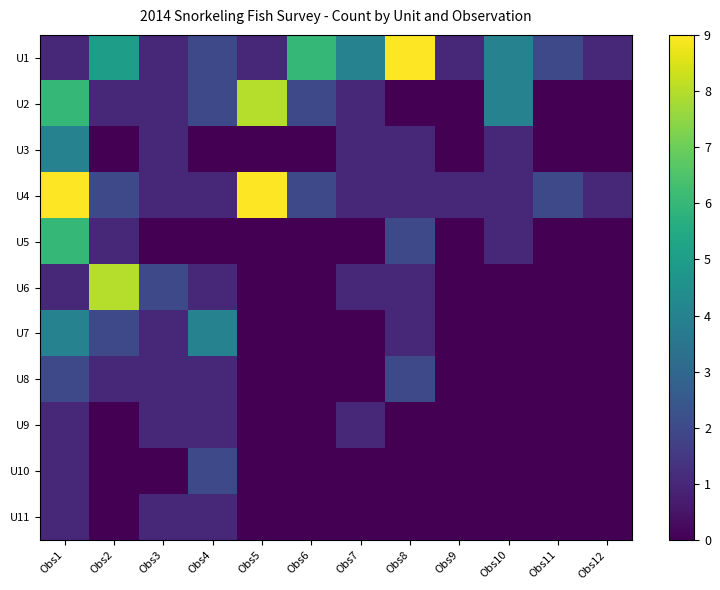

At how many categories does at least one series exceed 0?

12